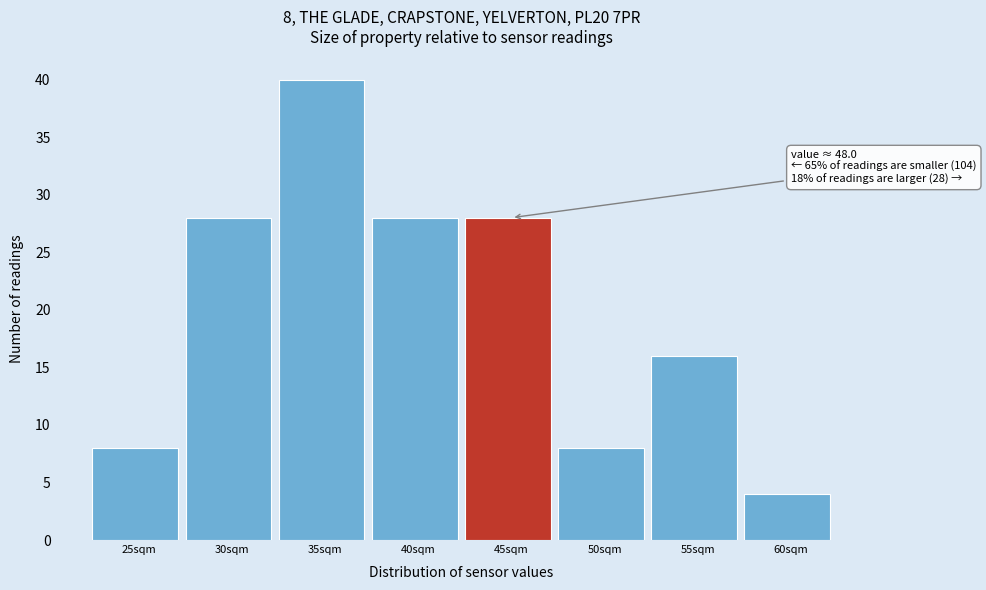

Reading right to left, transcribe all the data shown in this chart.

60sqm=4	55sqm=16	50sqm=8	45sqm=28	40sqm=28	35sqm=40	30sqm=28	25sqm=8